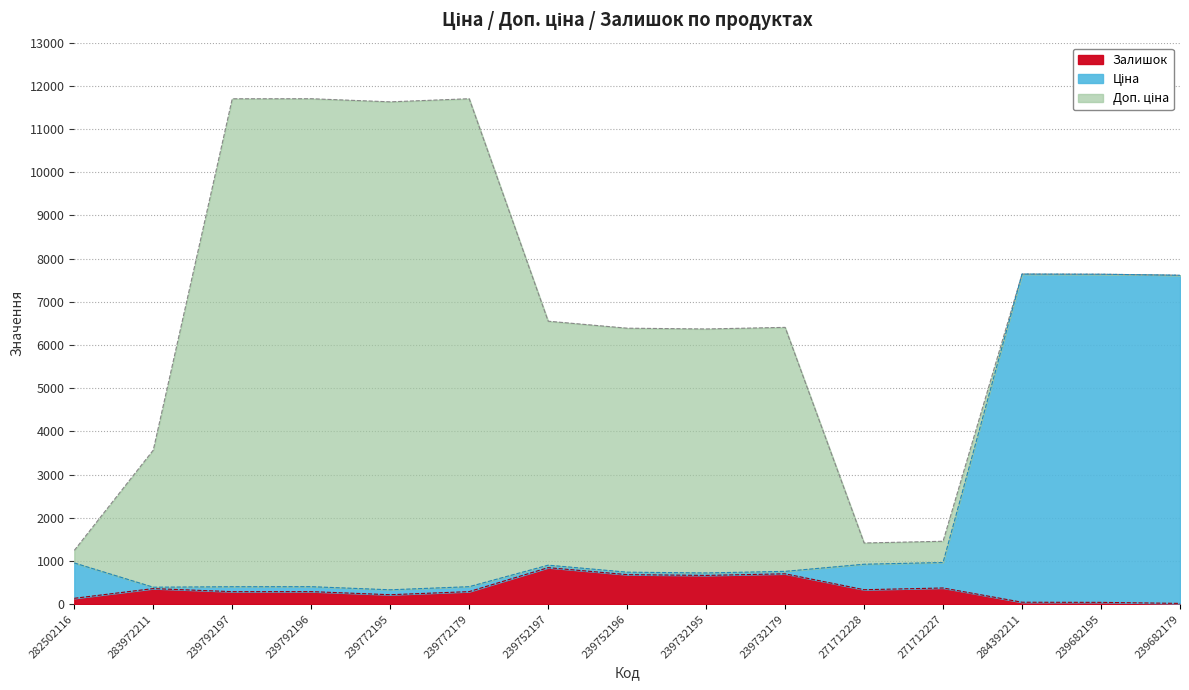

The value of Залишок at 239752196 is 683.0. True or false?

True